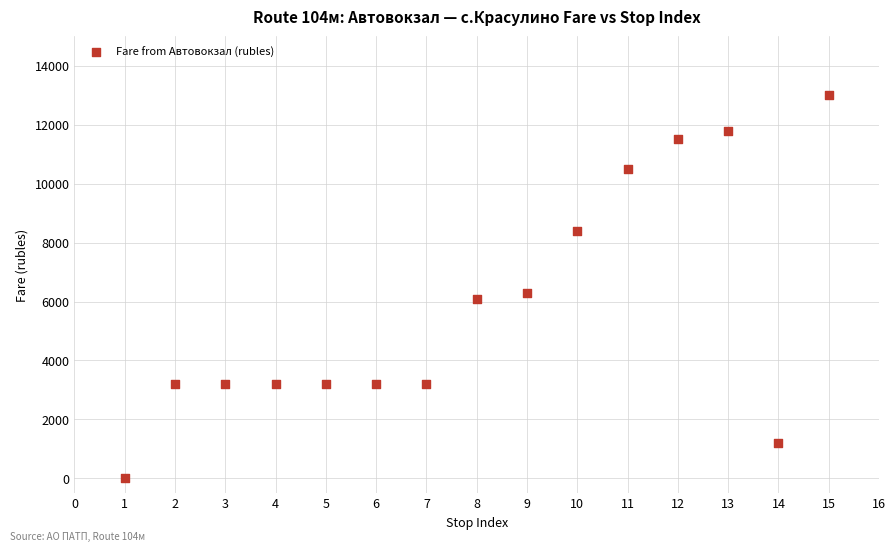

What Y value in the scatter plot is closest to 6500?

6300